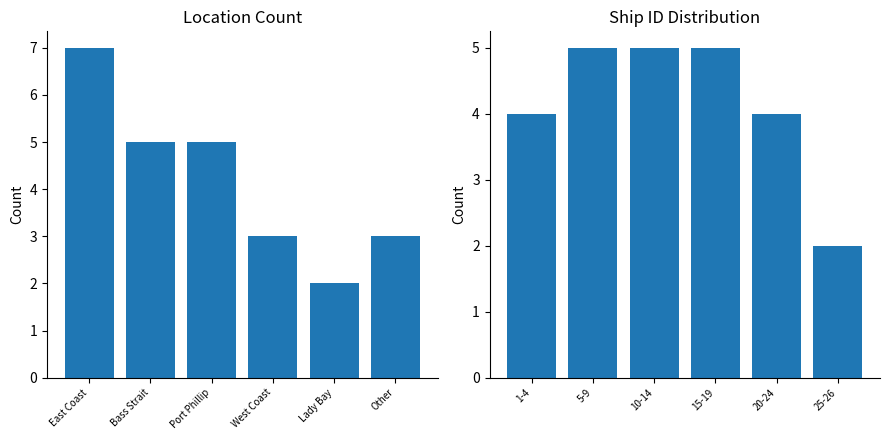

List the labels in order of Location Count value, smallest first.

Lady Bay, West Coast, Other, Bass Strait, Port Phillip, East Coast